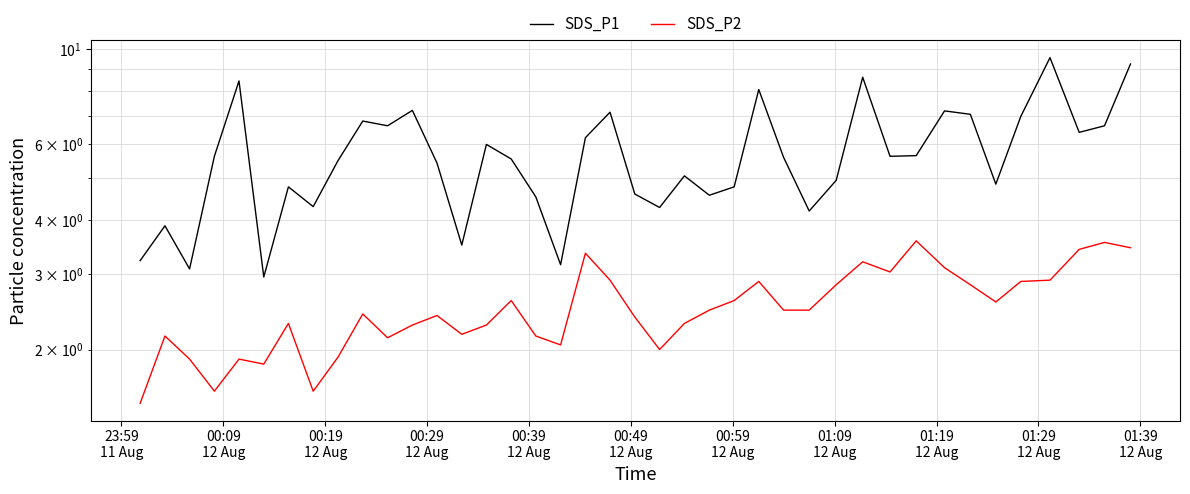

What is the value of the SDS_P1 point at the 34th from the left?

7.0